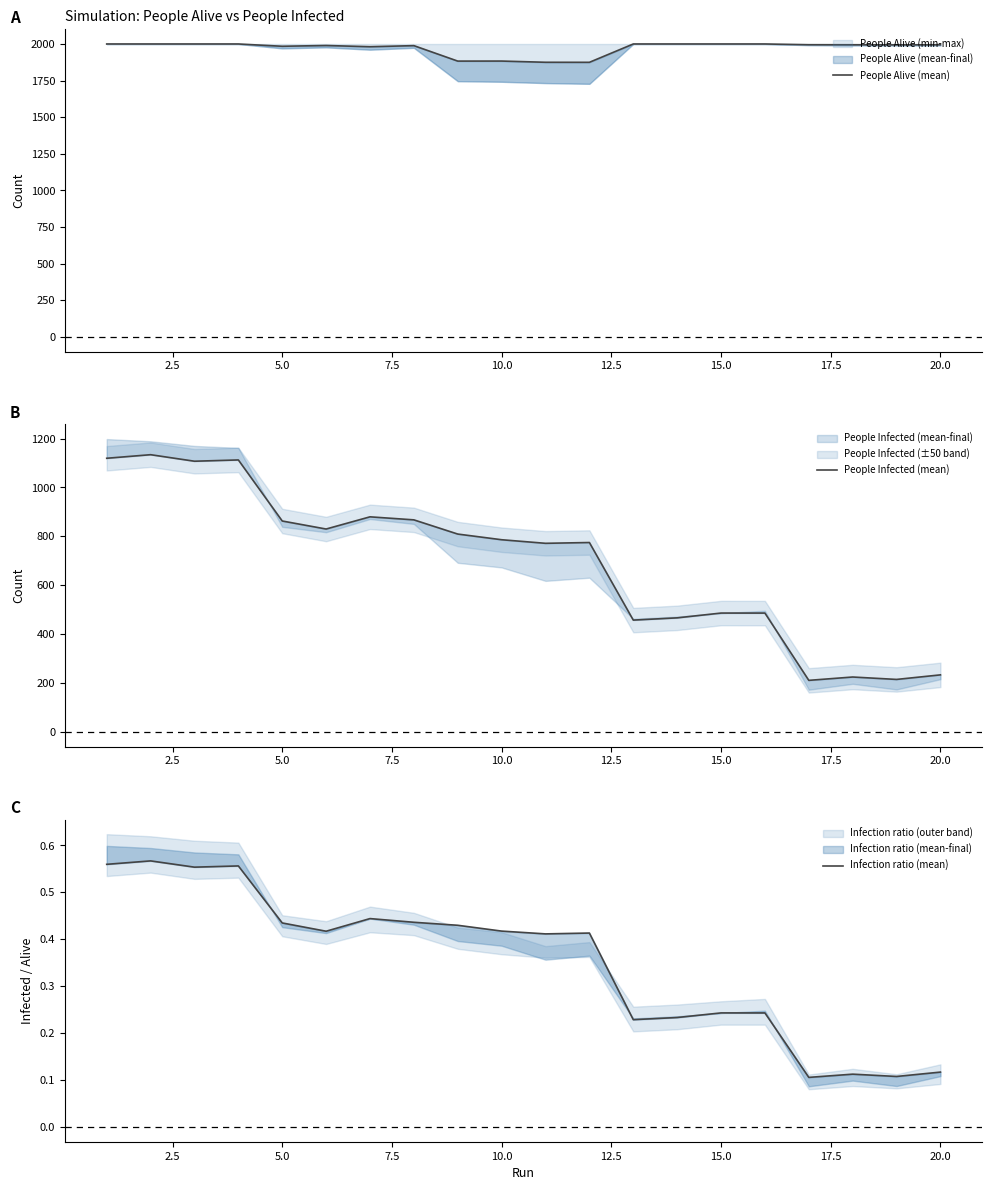

What is the difference between the highest and lowest values at 2.5?

1999.4